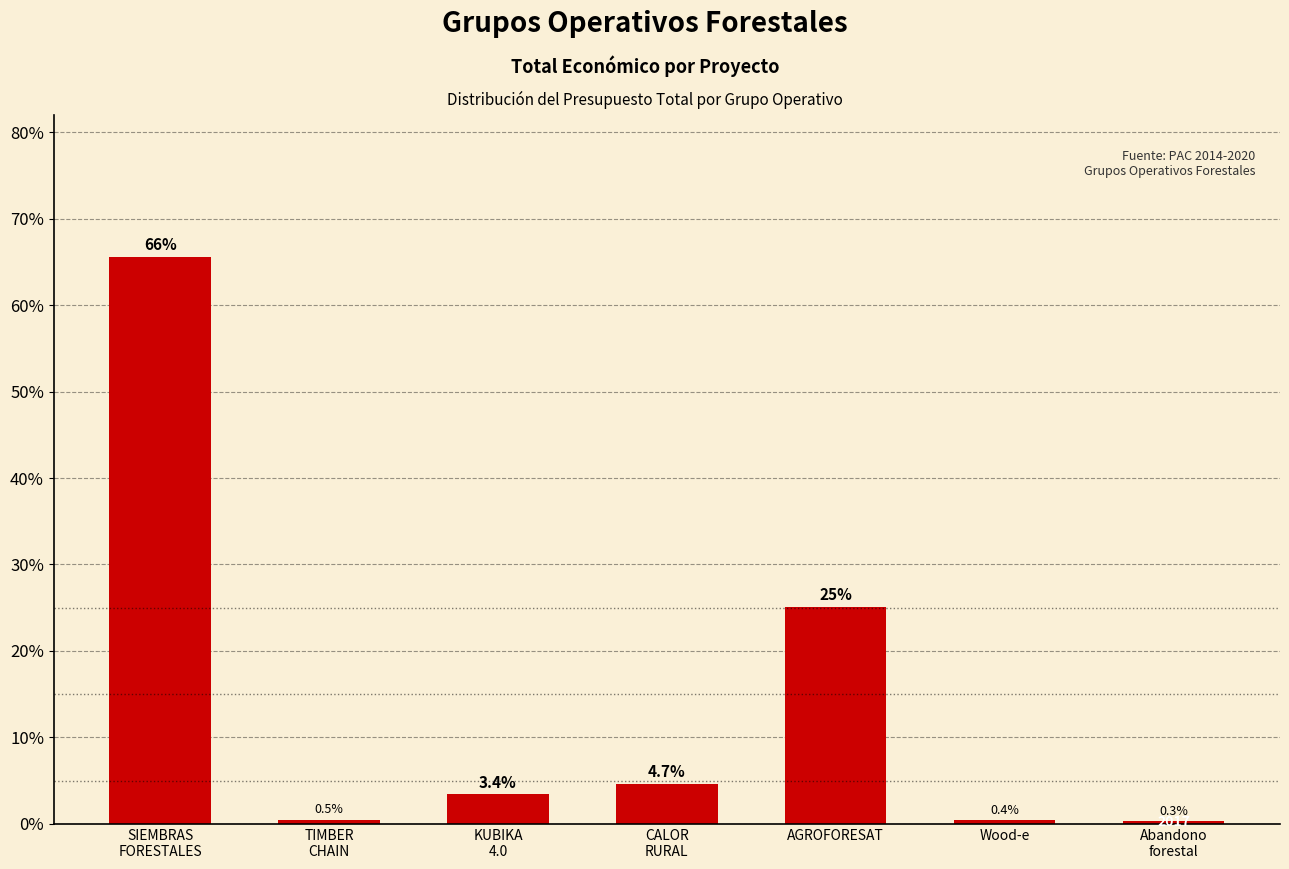

How many data points are less than 3?

3